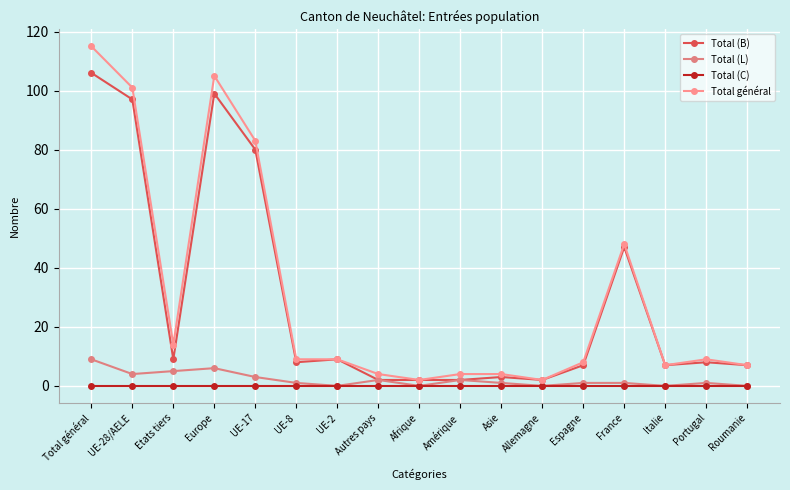

What position from the left is Afrique?

9